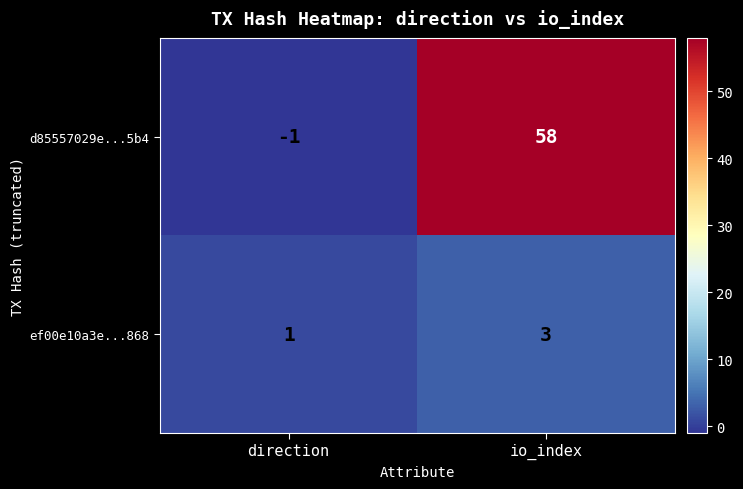

List the series in order of their overall mean, highest first.

d85557029e...5b4, ef00e10a3e...868